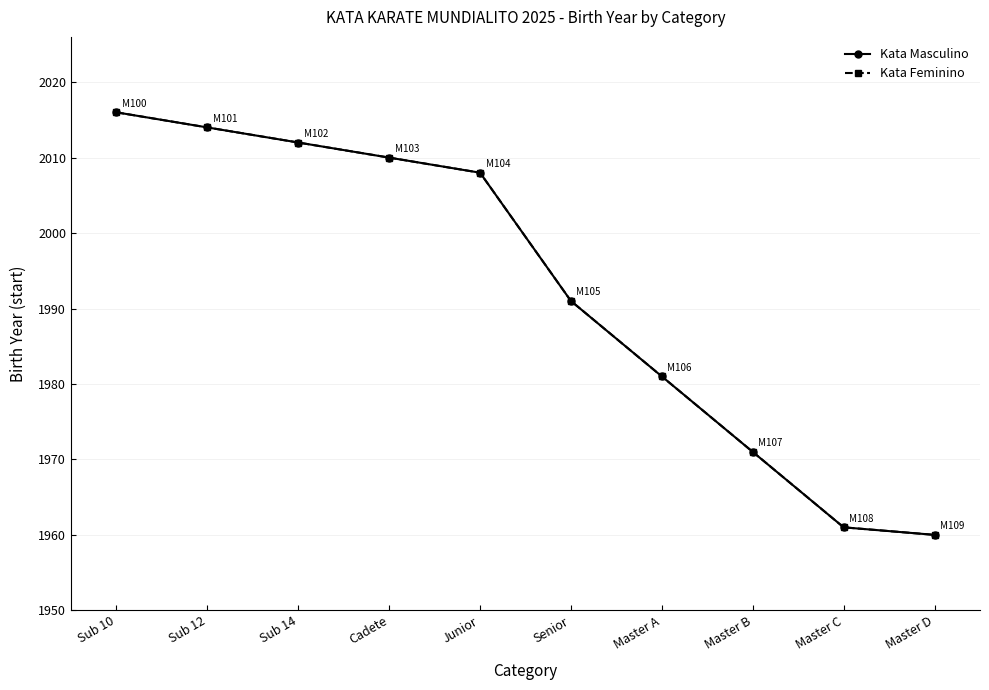

Is this an area chart (filled region under the line)?

No